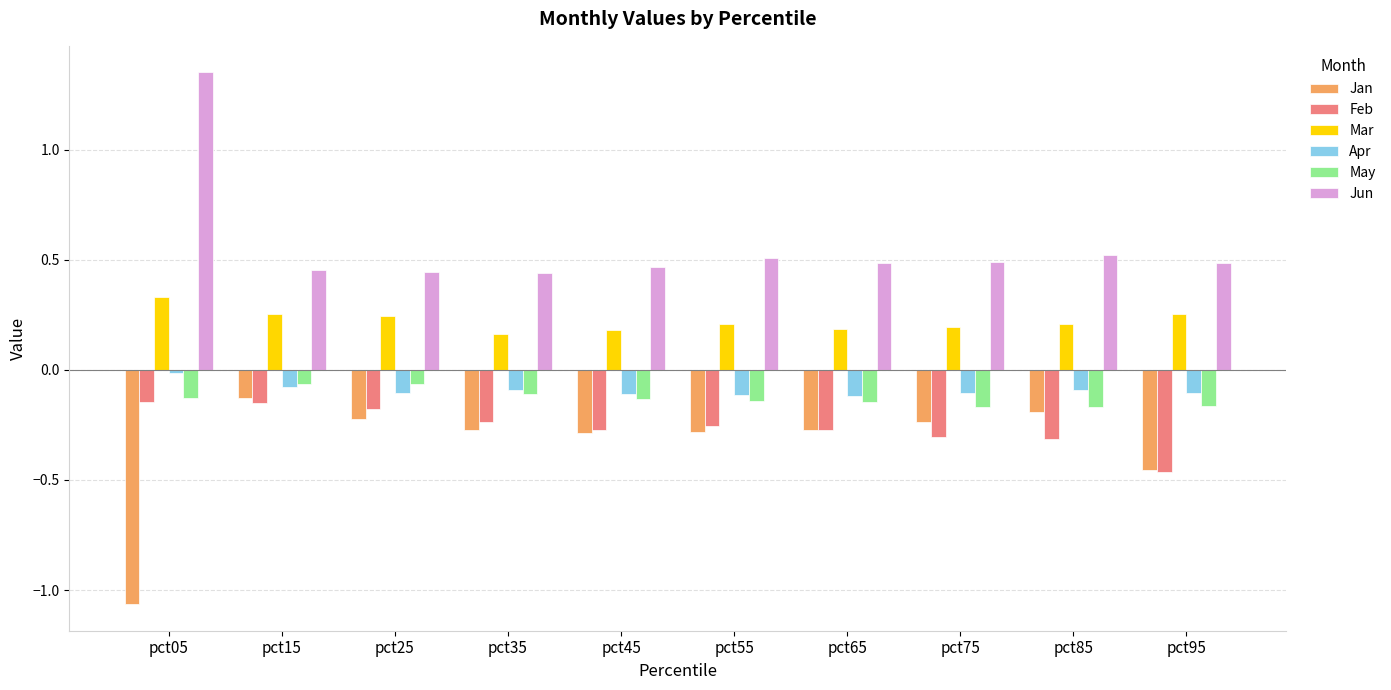

What is the spread (max minus min) of values at pct85?

0.8